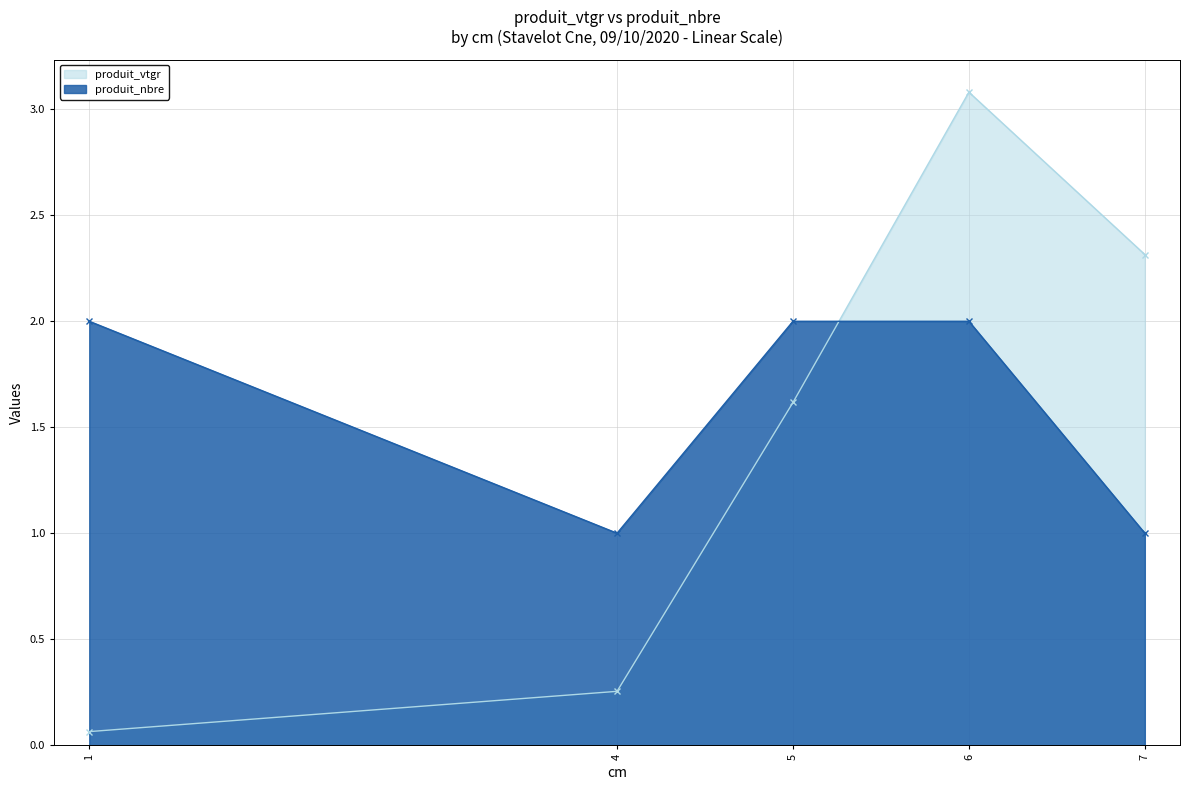

True or false: produit_nbre has a value of 1.0 at 4.

True